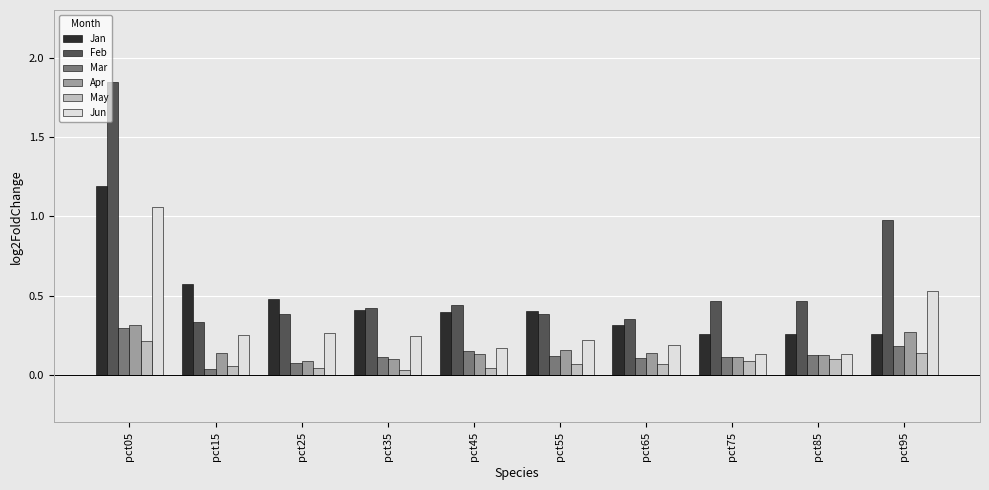

What are all the series names shown in the legend?

Jan, Feb, Mar, Apr, May, Jun